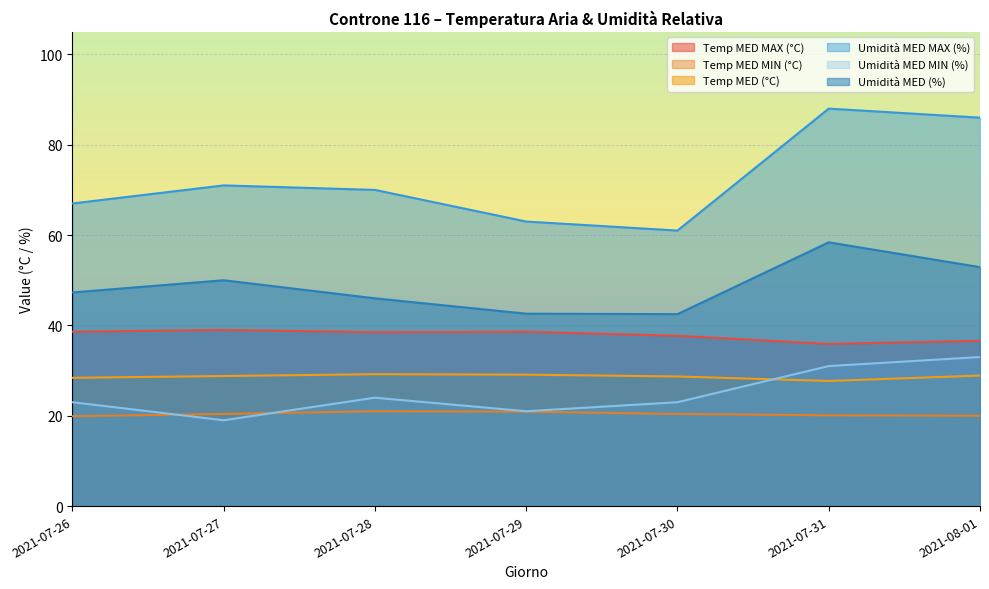

True or false: Temp MED MAX (°C) and Umidità MED (%) cross at least once.

False